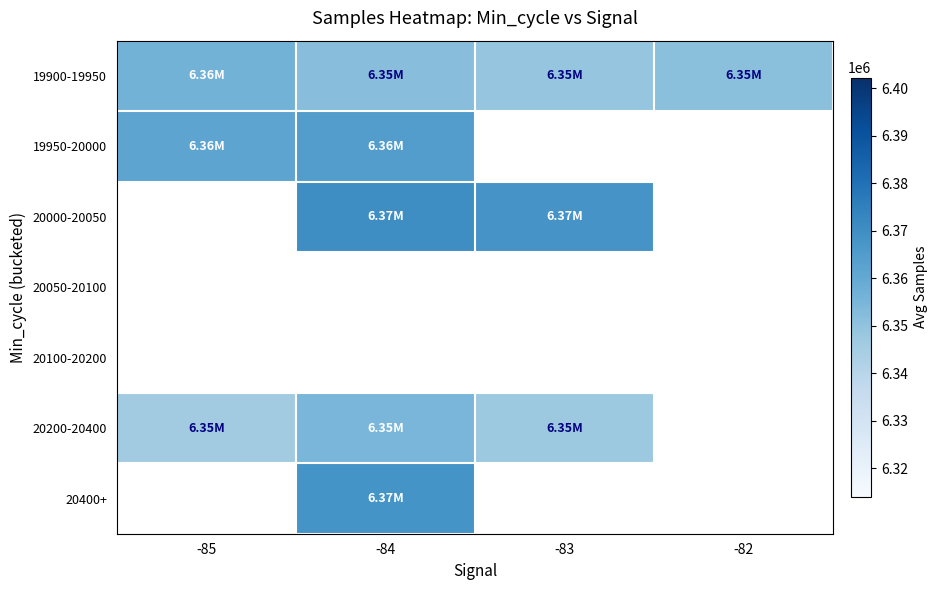

The 20200-20400 series shows 9019881.6 at -84. True or false?

False